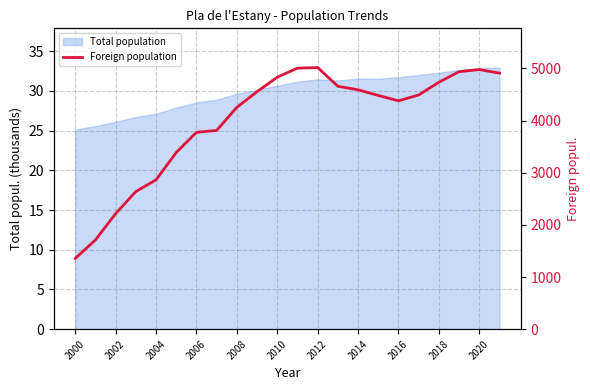

Which has a higher value, 2002 or 2016?

2016